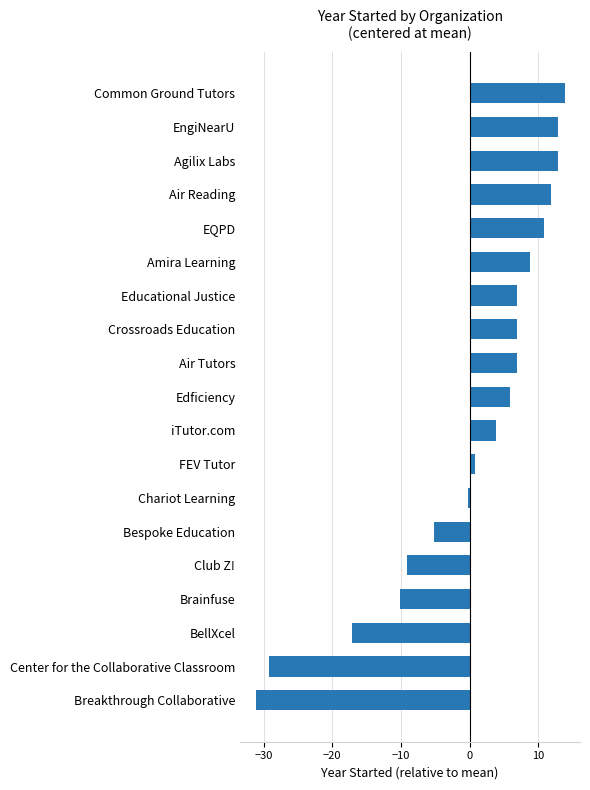

What is the difference between the maximum and minimum values?

45.0